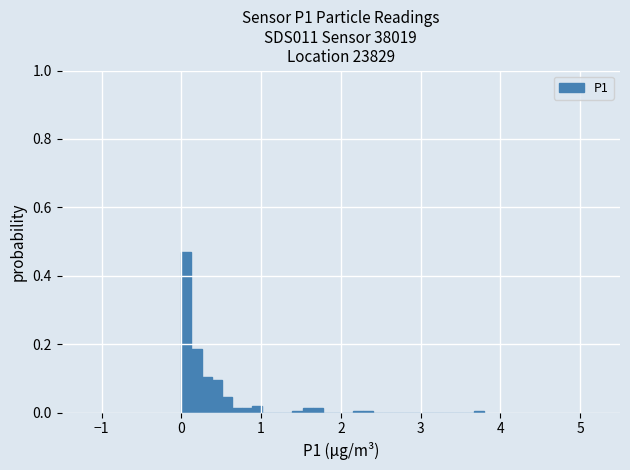

Read against the x-axis, roughly where is the centre of the tallest bar?

0.1